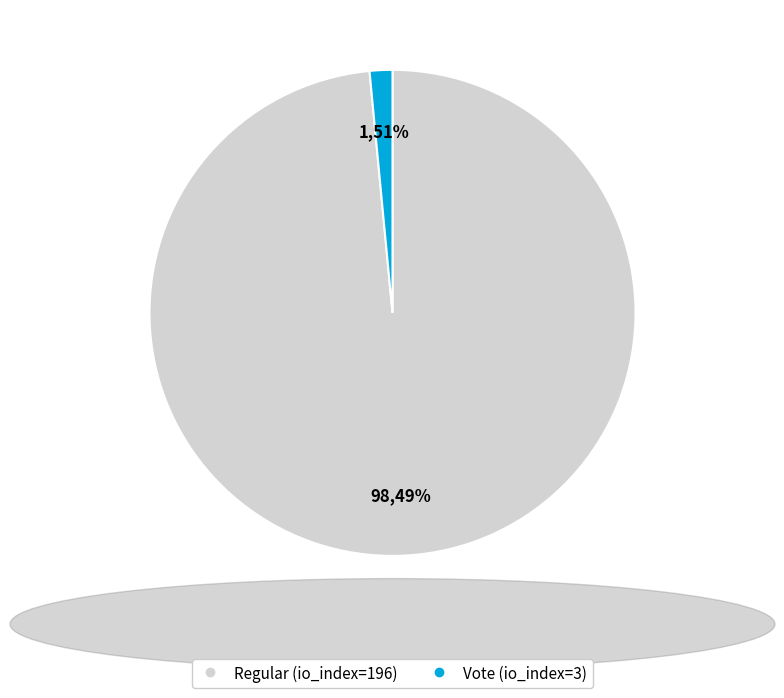

Combined, what portion of the pie is Vote (io_index=3) and Regular (io_index=196)?

100.0%